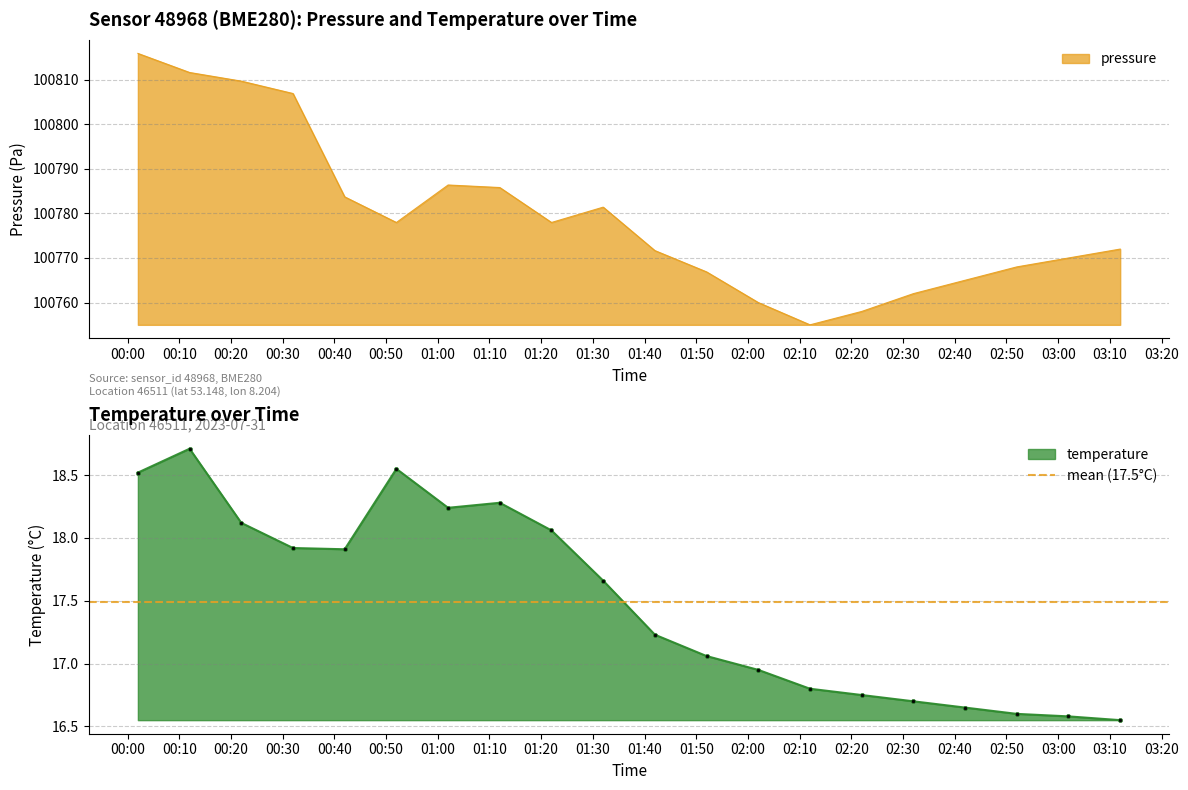

At 00:22, list the series in order from largest to smallest.

pressure, temperature